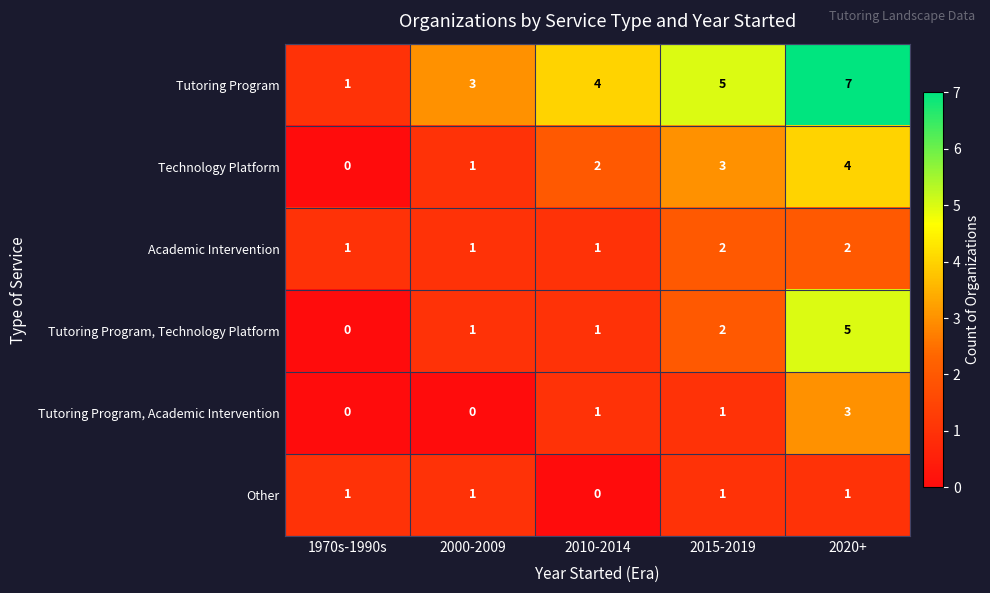

Which series has the largest range (max minus min)?

Tutoring Program